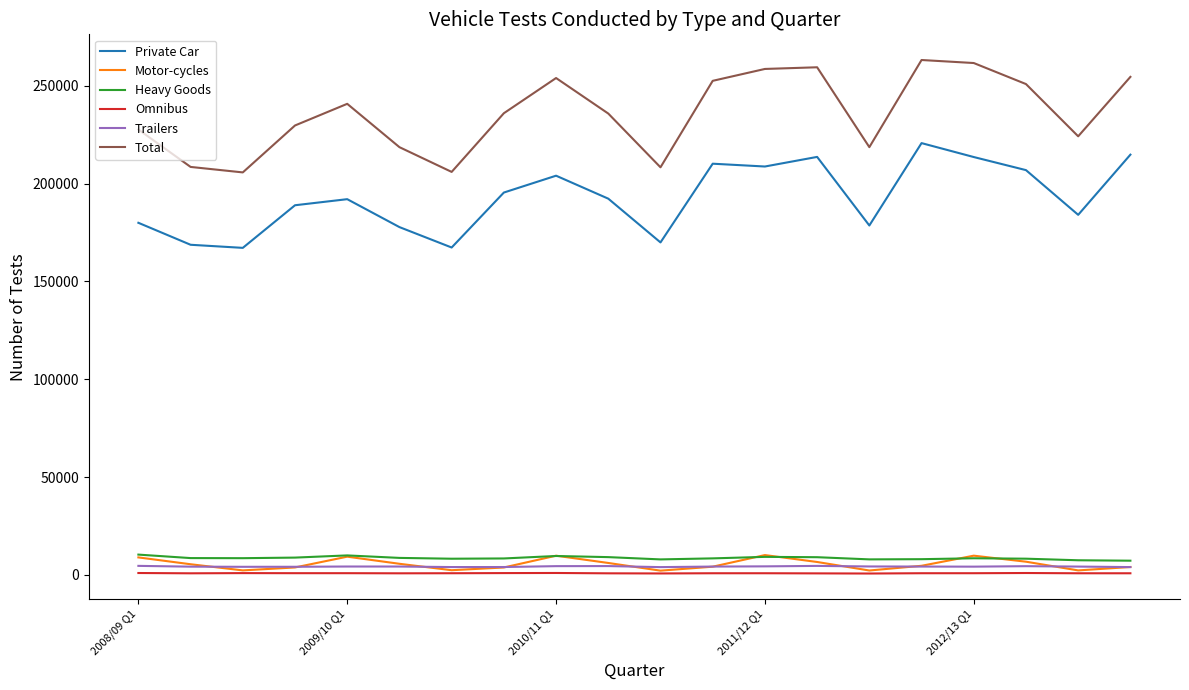

Which series has the largest total across all categories?

Total